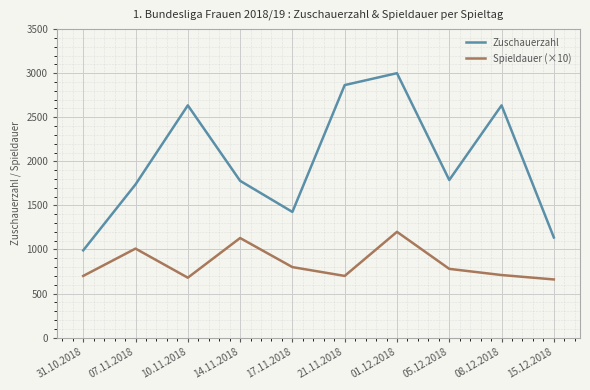

Which category has the highest value in the Zuschauerzahl series?

01.12.2018